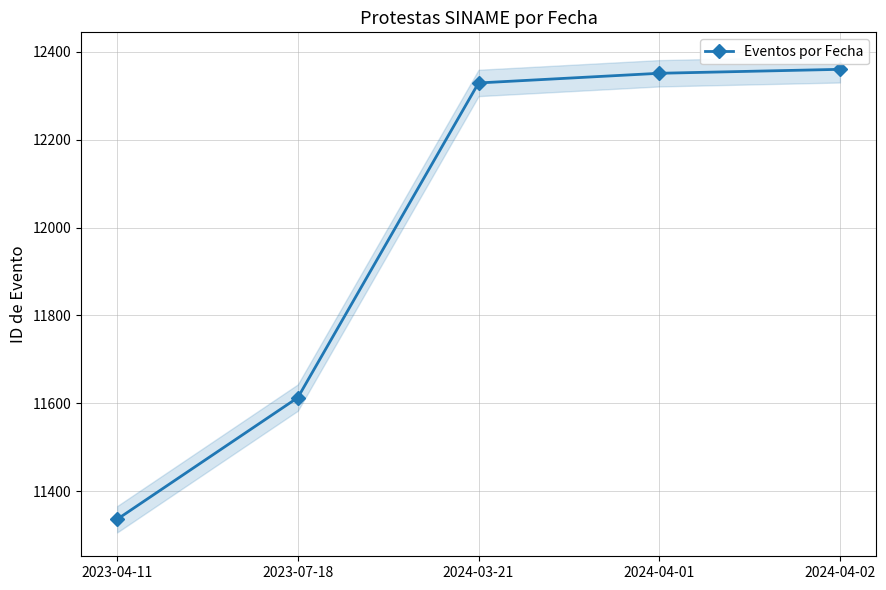

List the labels in order of value, largest first.

2024-04-02, 2024-04-01, 2024-03-21, 2023-07-18, 2023-04-11